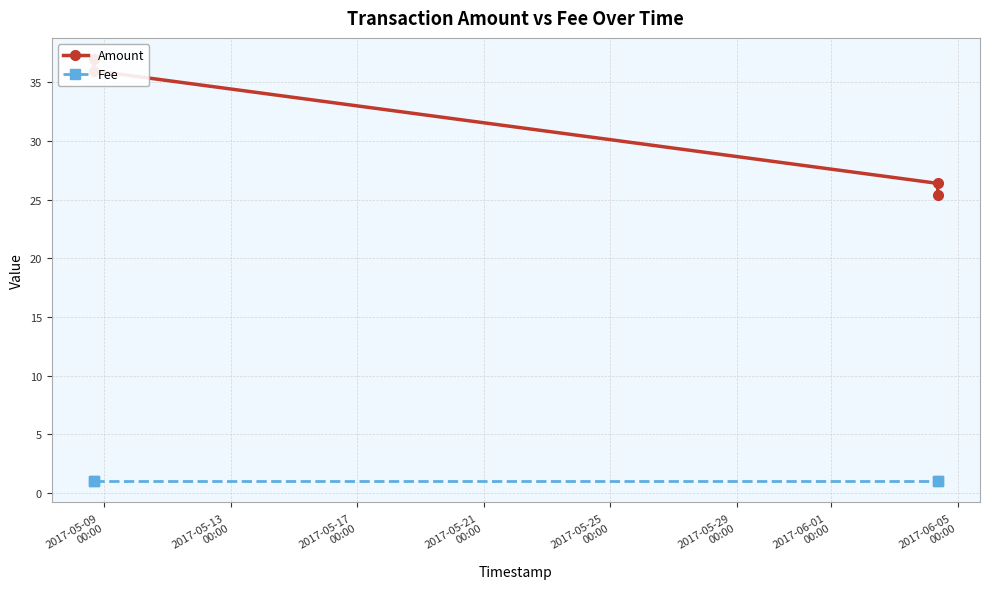

Does the chart have visible grid lines?

Yes